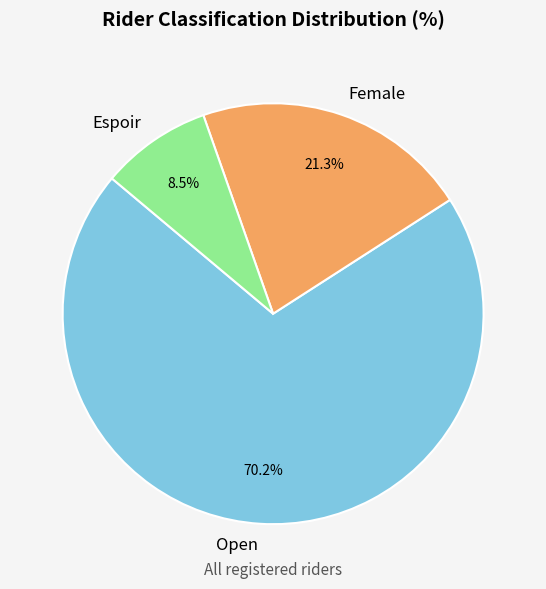

What percentage is NOT represented by Espoir?

91.5%